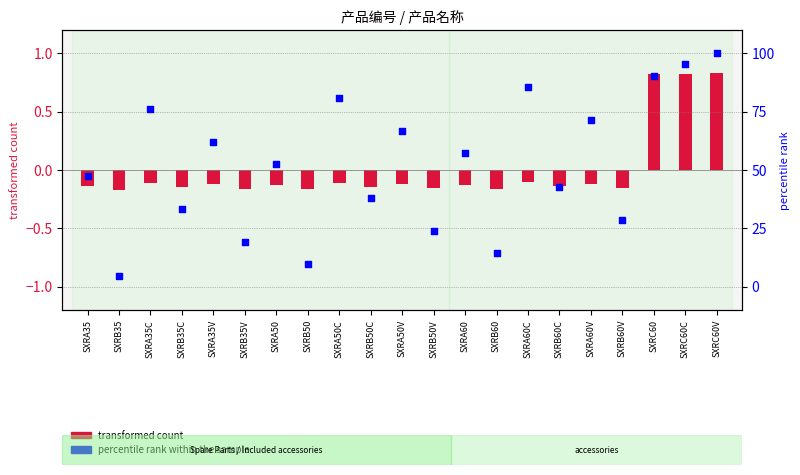

Which series contains the lowest Y value?

transformed count